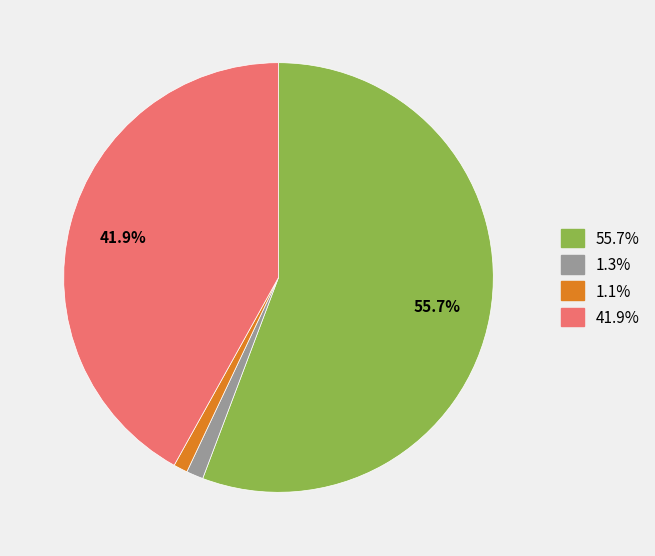

Do 1.3% and 55.7% together represent more than half of the pie?

Yes